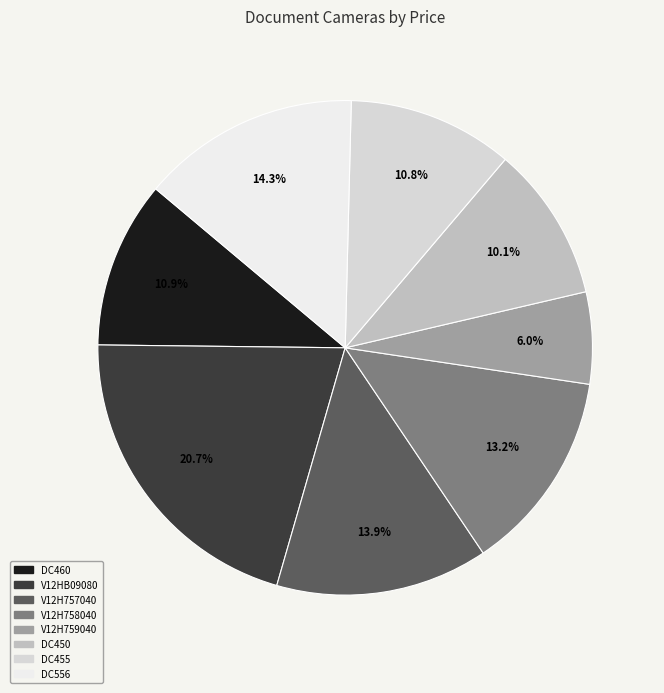

Is the sum of V12HB09080 and DC450 greater than half?

No